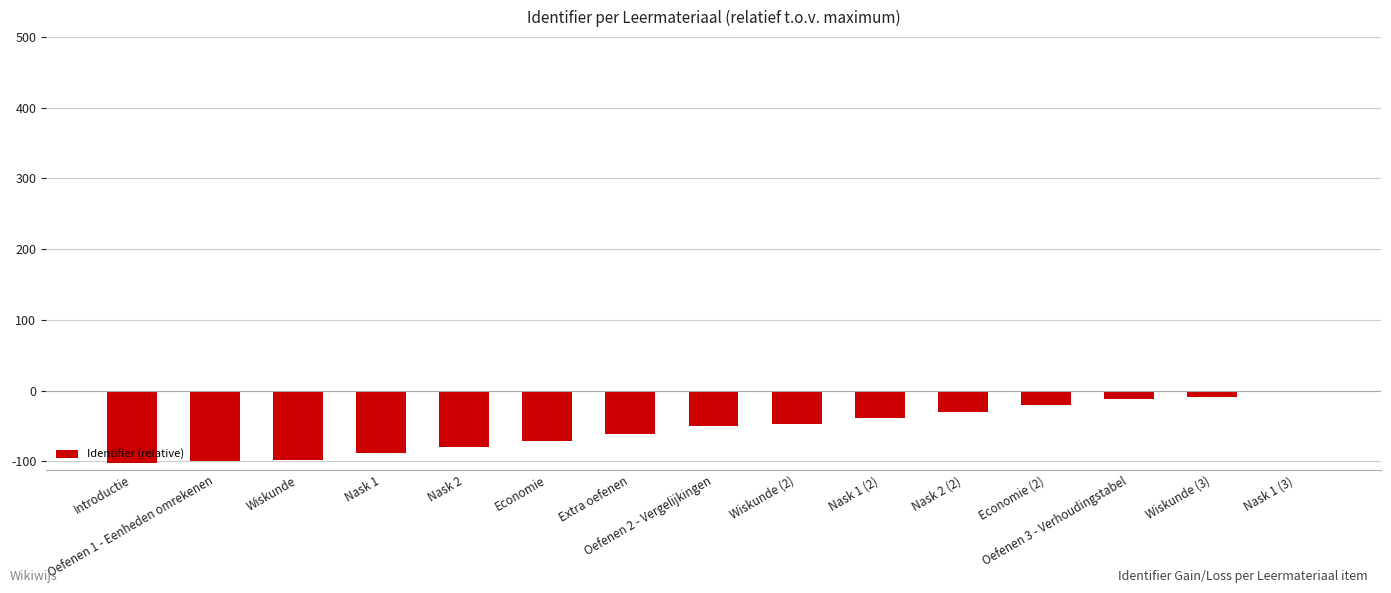

List the labels in order of value, largest first.

Nask 1 (3), Wiskunde (3), Oefenen 3 - Verhoudingstabel, Economie (2), Nask 2 (2), Nask 1 (2), Wiskunde (2), Oefenen 2 - Vergelijkingen, Extra oefenen, Economie, Nask 2, Nask 1, Wiskunde, Oefenen 1 - Eenheden omrekenen, Introductie